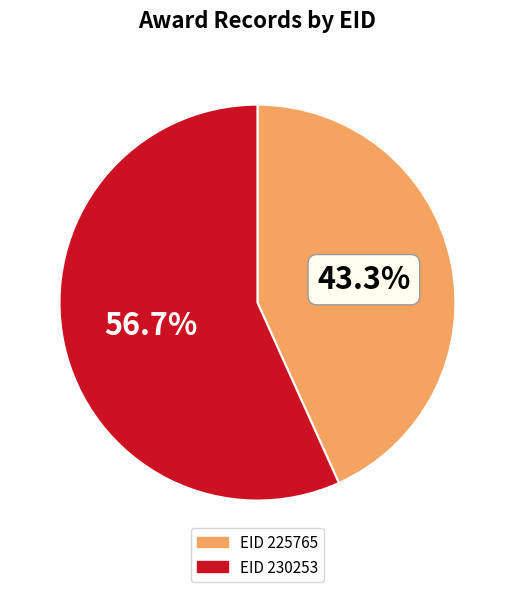

Is there any slice that represents more than half of the pie?

Yes